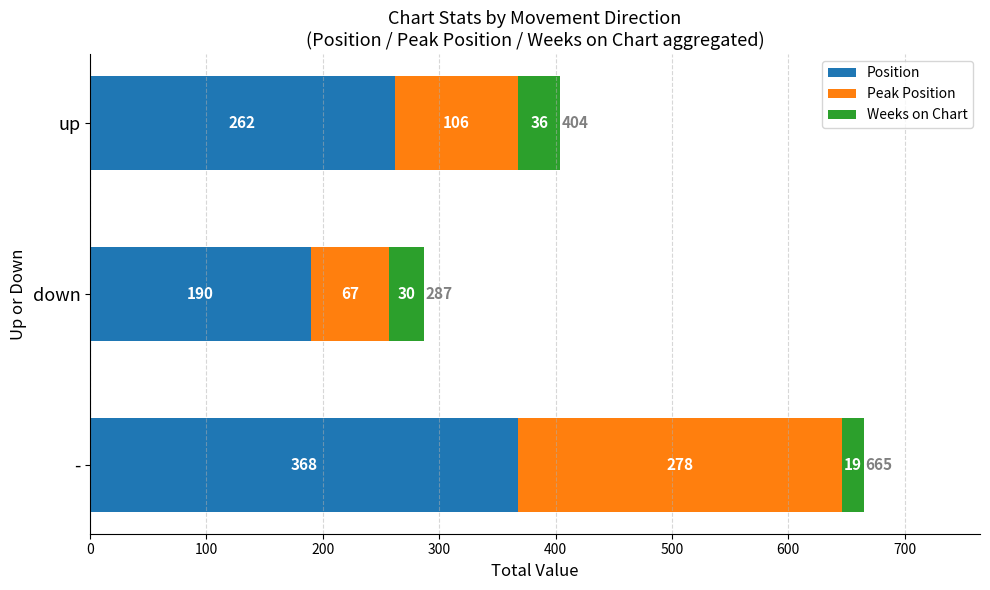

The Position series shows 368 at -. True or false?

True